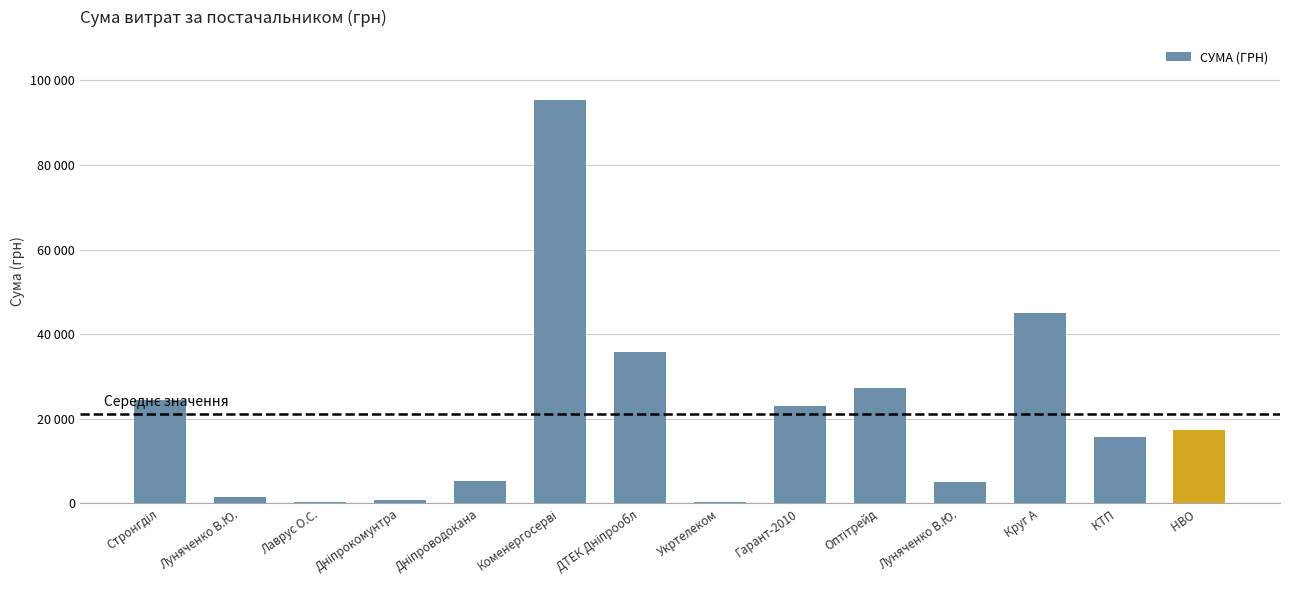

What is the label of the 10th bar from the right?

Дніпроводокана